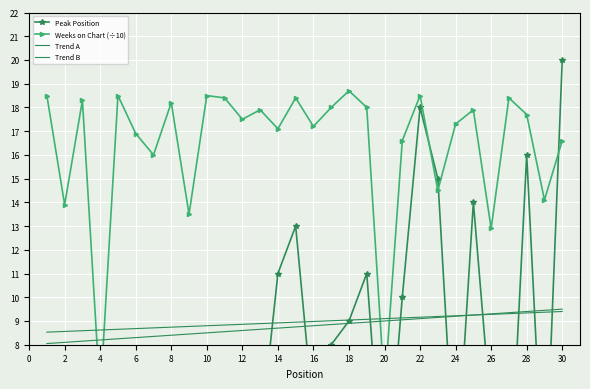

Is it true that Weeks on Chart (÷10) equals 23.9 at 14?

False